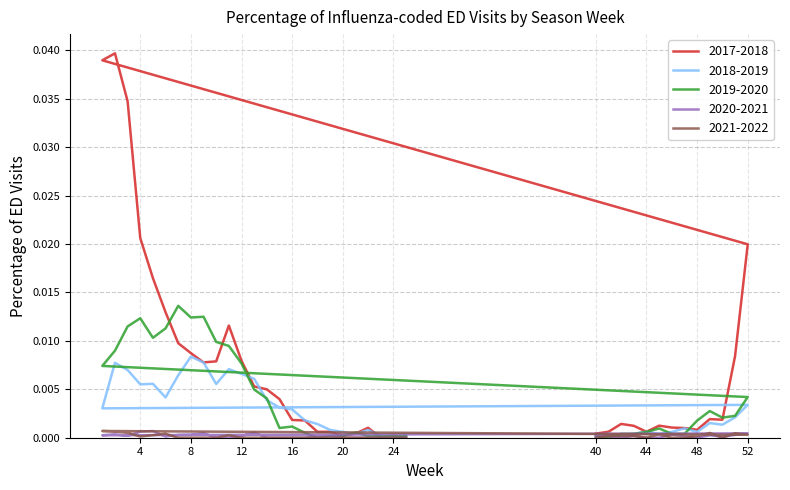

What are all the series names shown in the legend?

2017-2018, 2018-2019, 2019-2020, 2020-2021, 2021-2022